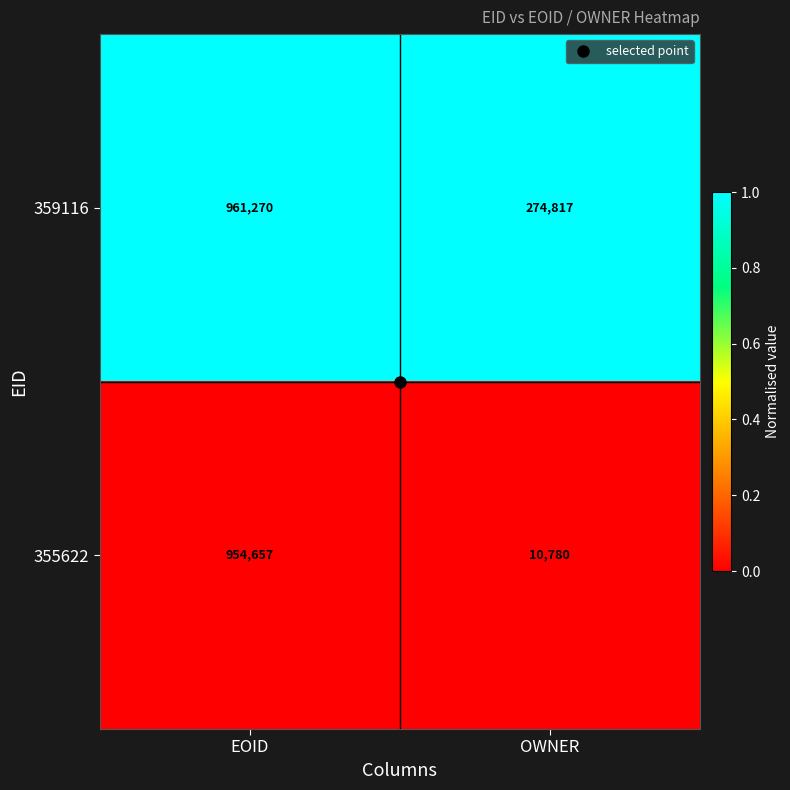

At which label is 355622 closest to 482718?

OWNER